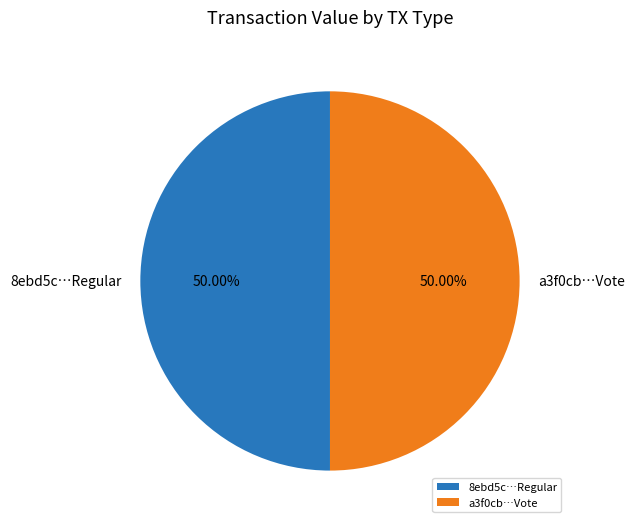

Is the sum of a3f0cb…Vote and 8ebd5c…Regular greater than half?

Yes